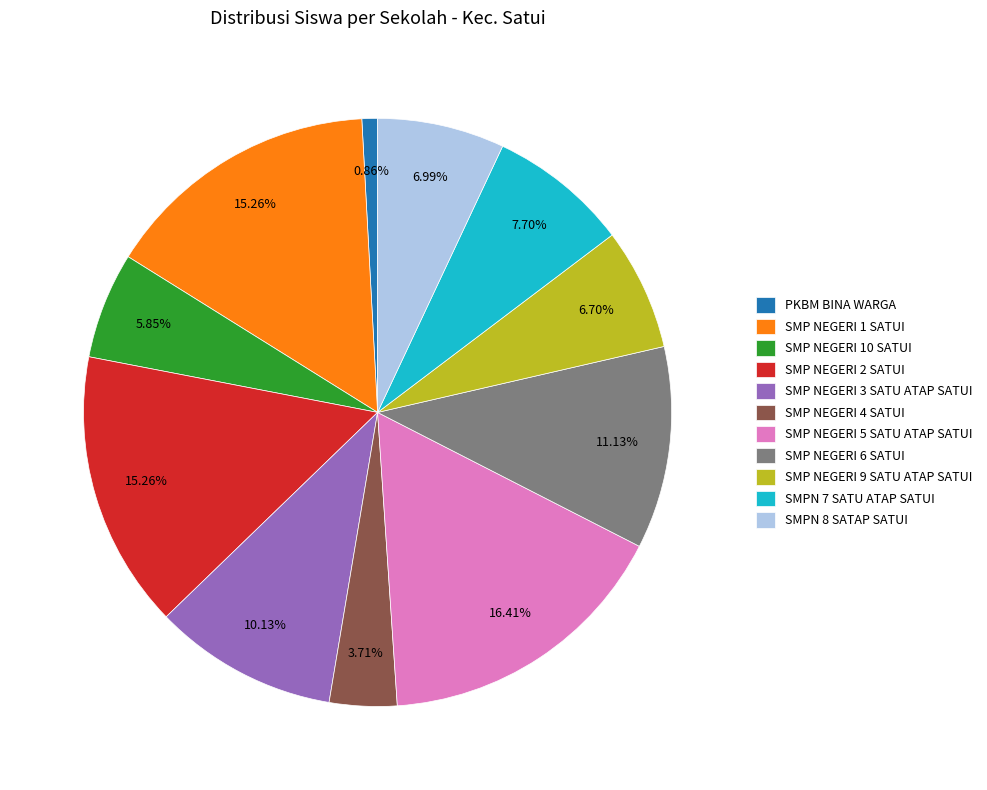

Is it true that SMP NEGERI 6 SATUI is 11% of the pie?

True